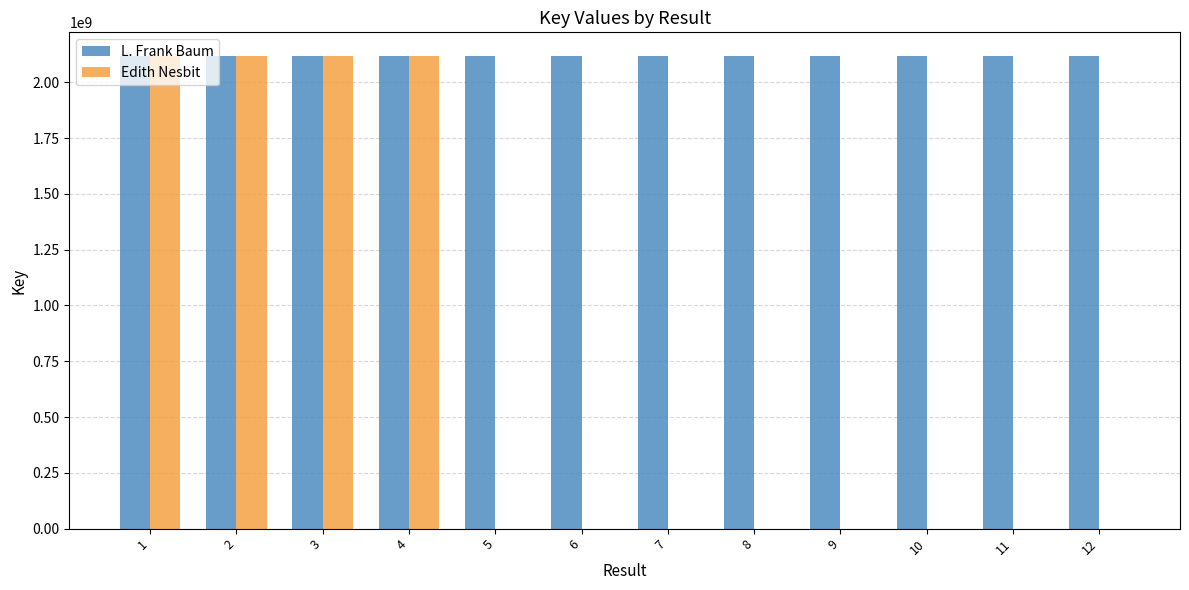

Which series changed the most between 4 and 6?

Edith Nesbit